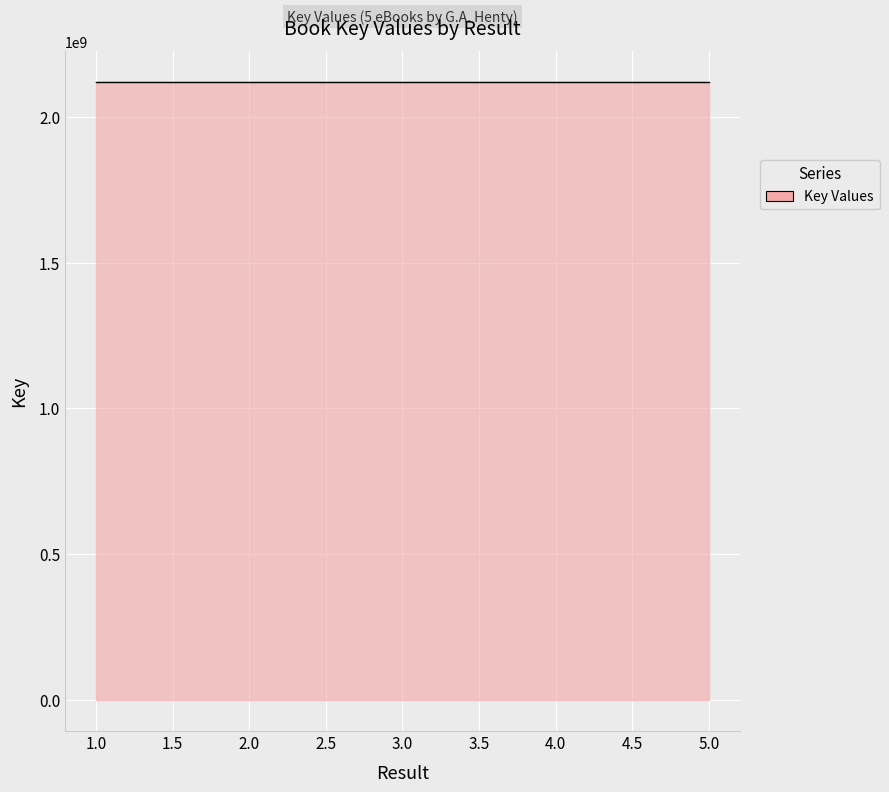

Reading left to right, what are all the values shown in this chart?

2117868422	2117866694	2117857086	2117858925	2117853156